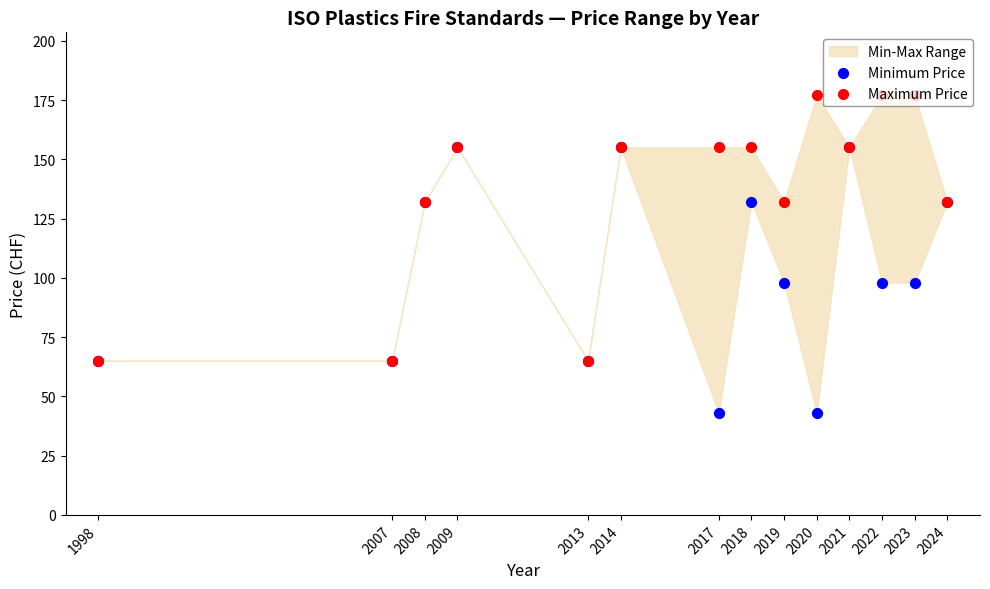

Which series reaches the maximum Y coordinate?

Maximum Price